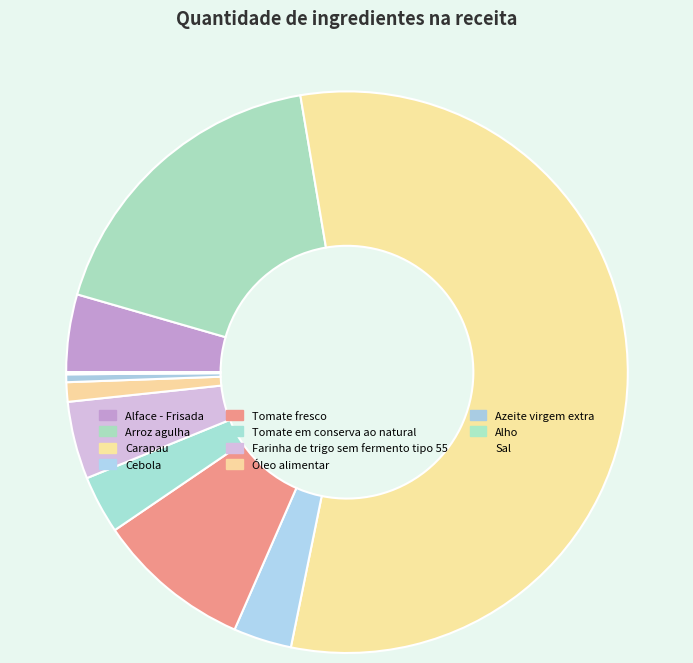

Is it true that Farinha de trigo sem fermento tipo 55 is 4% of the pie?

True